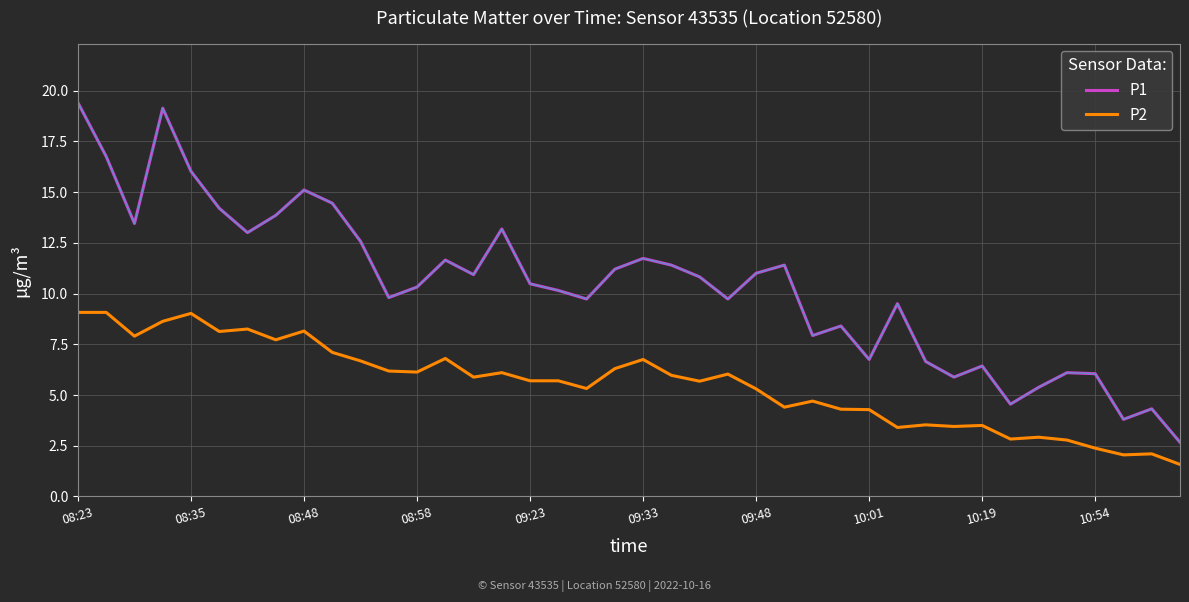

Rank the series by their average value, from highest to lowest.

P1, P2